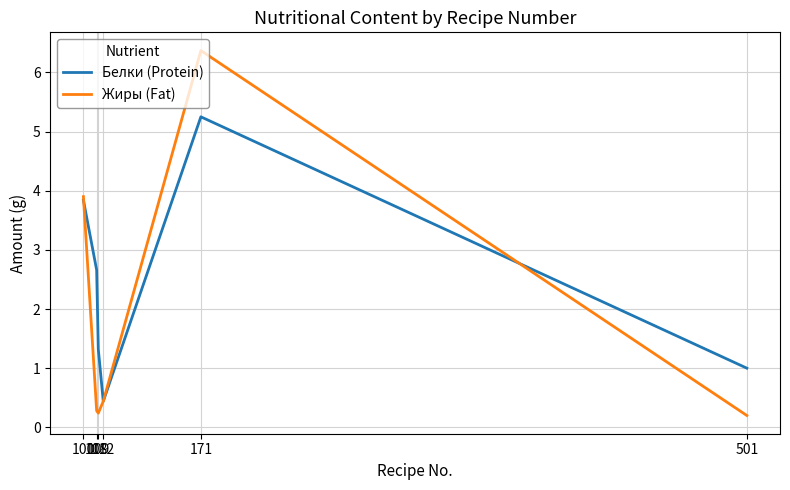

What is the highest value of the Жиры (Fat) series?

6.4